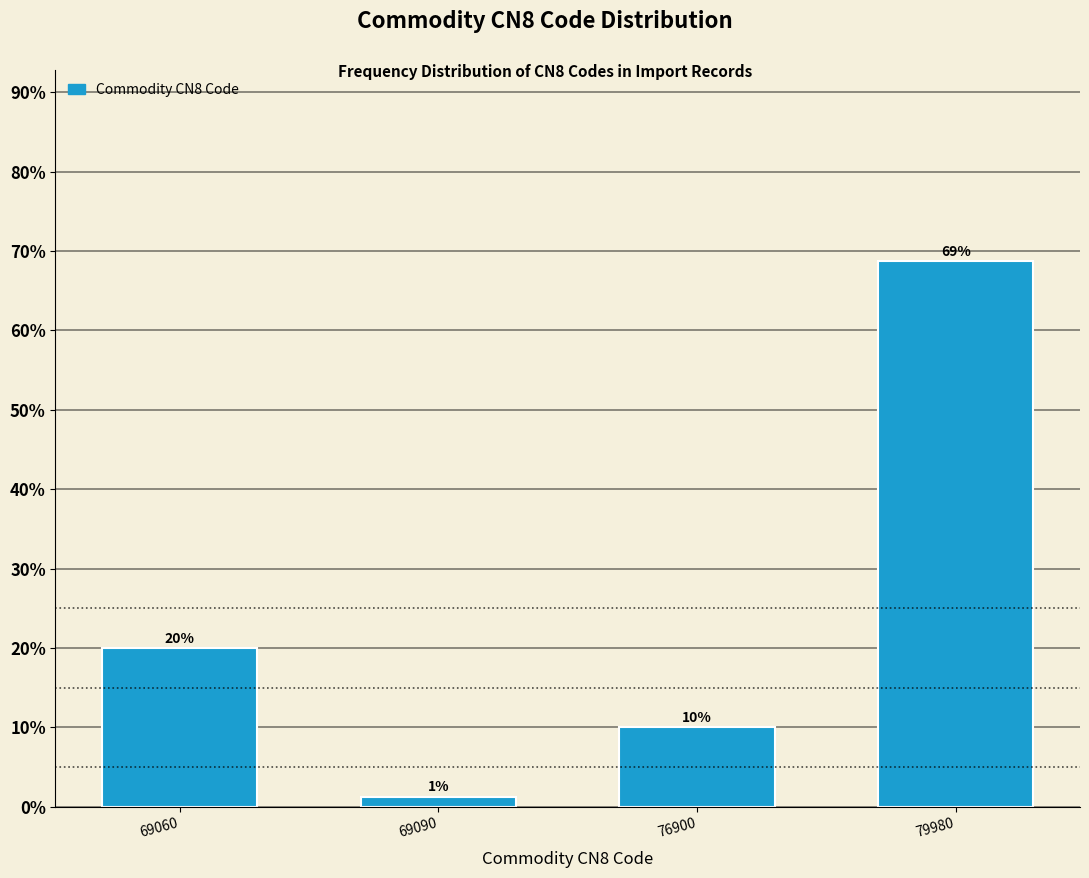

The chart shows a value of 35.4 at 69060. True or false?

False